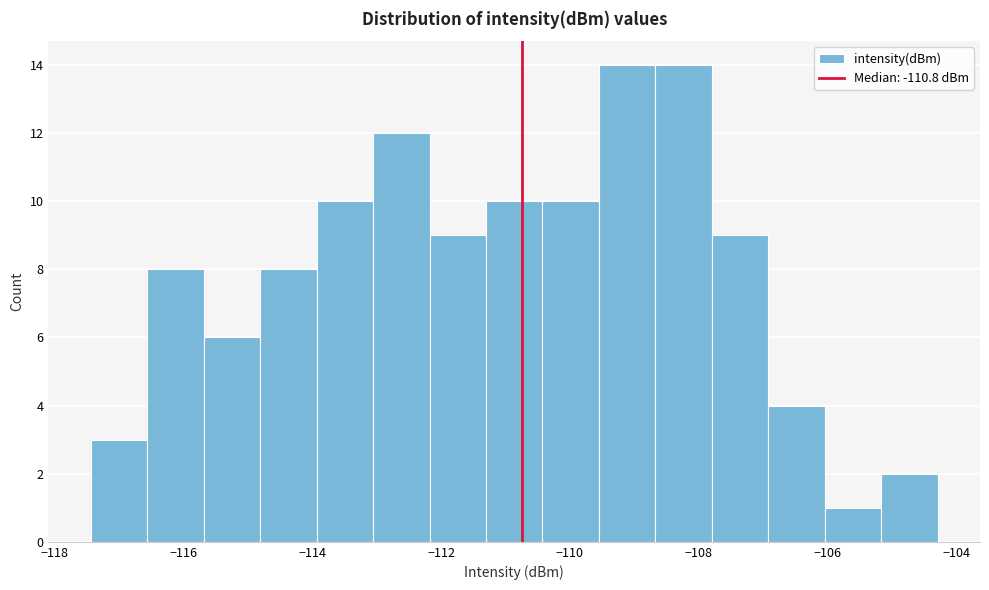

How tall is the bar that spans -117.4 to -116.6 on the x-axis? Neither the bar edges nor the heights are printed on the chart, so give them approximately, as read against the axes.

3